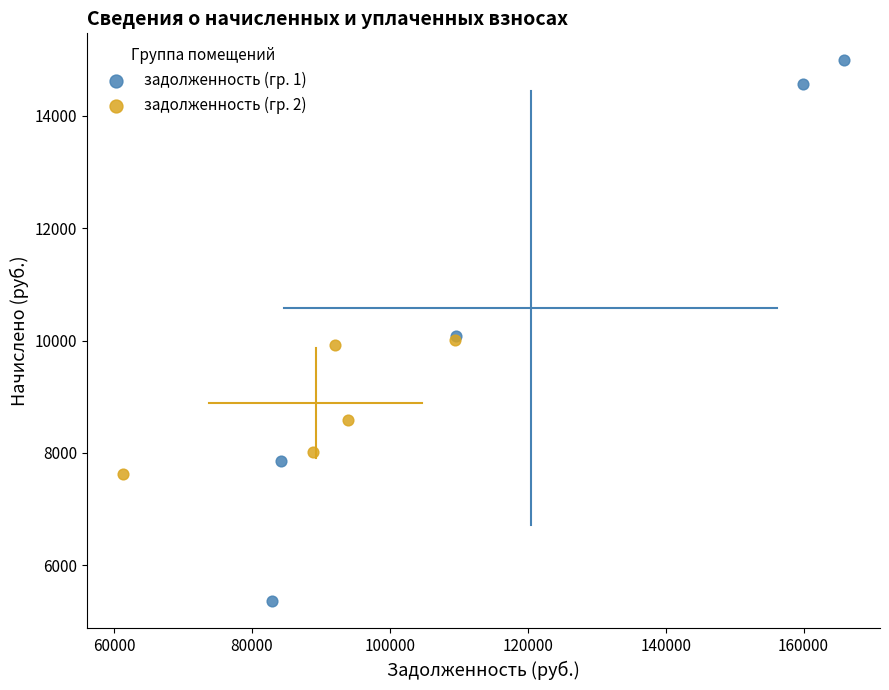

Which series reaches the minimum Y coordinate?

задолженность (гр. 1)